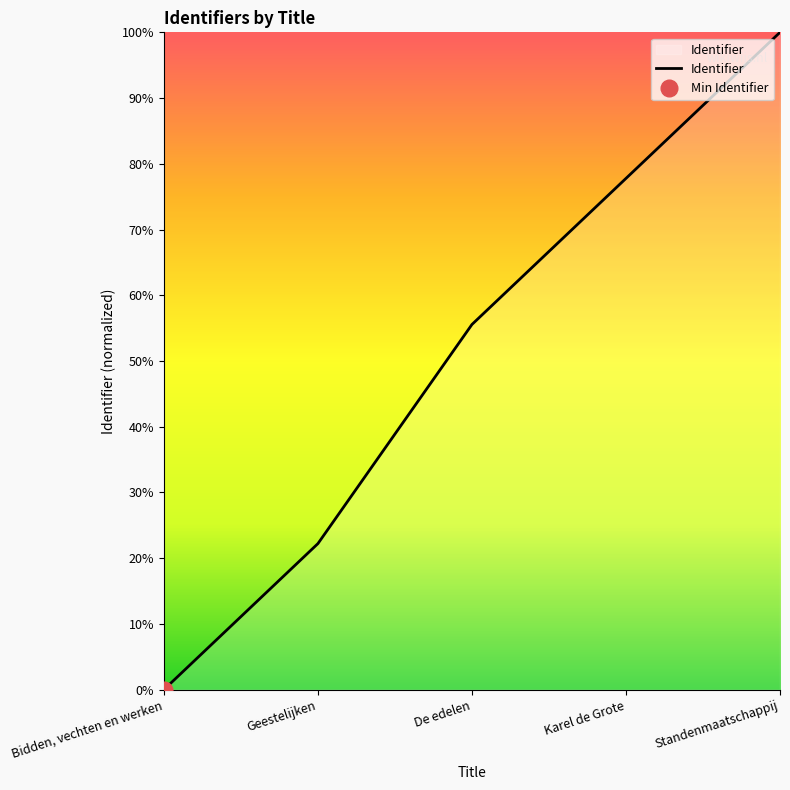

List the labels in order of value, largest first.

Standenmaatschappij, Karel de Grote, De edelen, Geestelijken, Bidden, vechten en werken